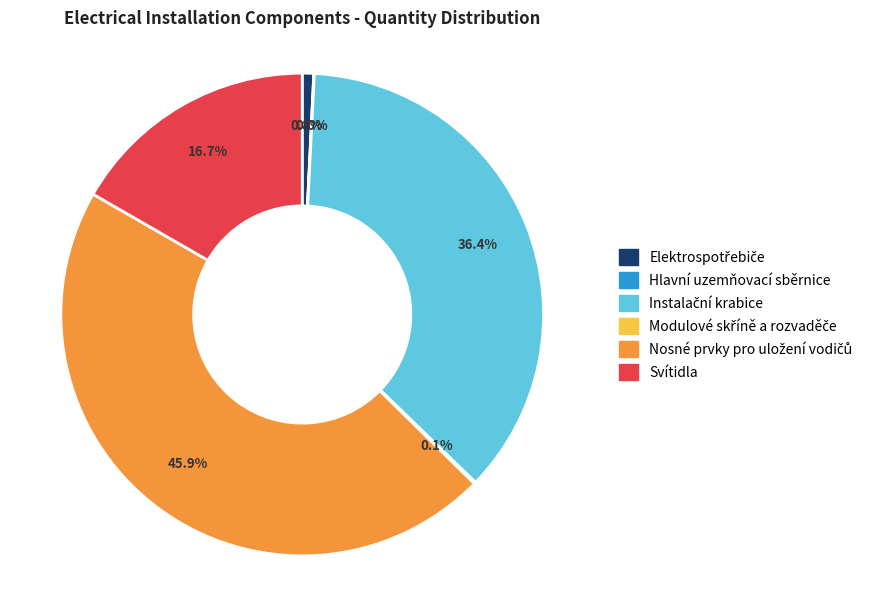

Is there a majority slice in this chart?

No